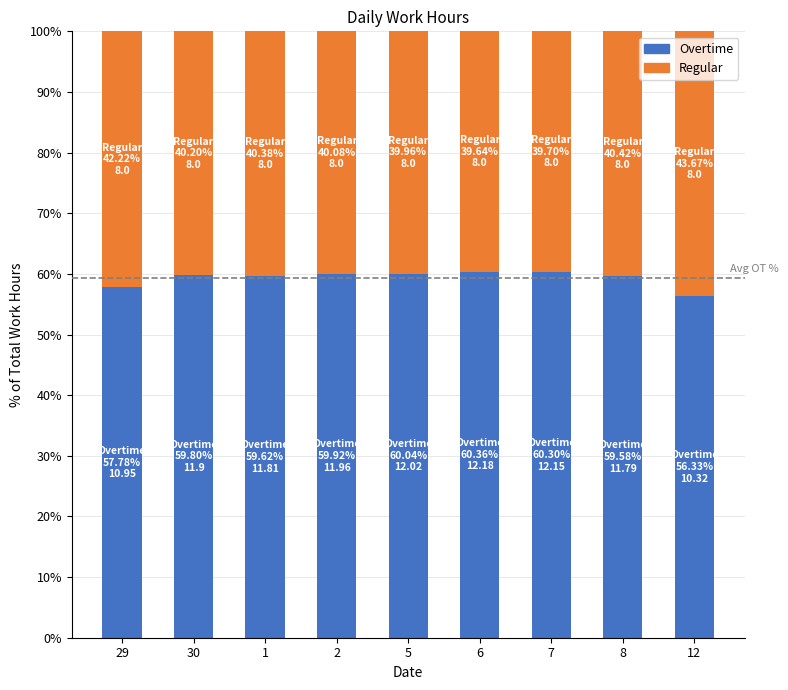

How many bars are there in total?

9